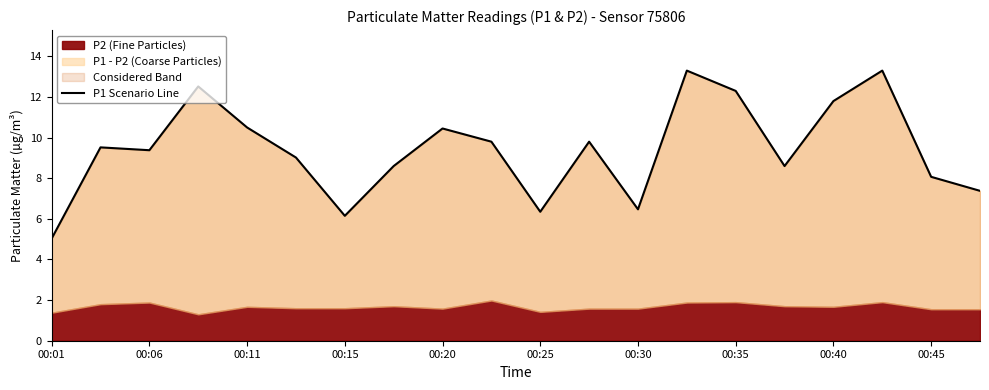

At which category does the chart reach its peak across all series?

13